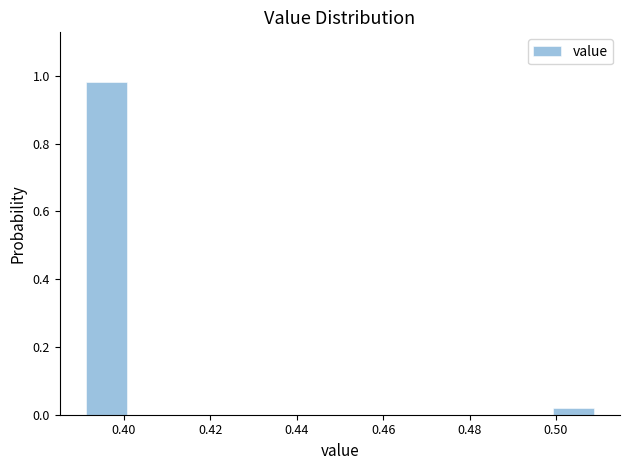

Reading left to right, transcribe this chart: for each bar, give the range it covers on the x-axis and its height. The values are not printed on the chart, so give them approximately, as read against the axis.

0.390 to 0.402: 0.98
0.402 to 0.414: 0
0.414 to 0.426: 0
0.426 to 0.438: 0
0.438 to 0.450: 0
0.450 to 0.462: 0
0.462 to 0.474: 0
0.474 to 0.486: 0
0.486 to 0.498: 0
0.498 to 0.510: under 0.02